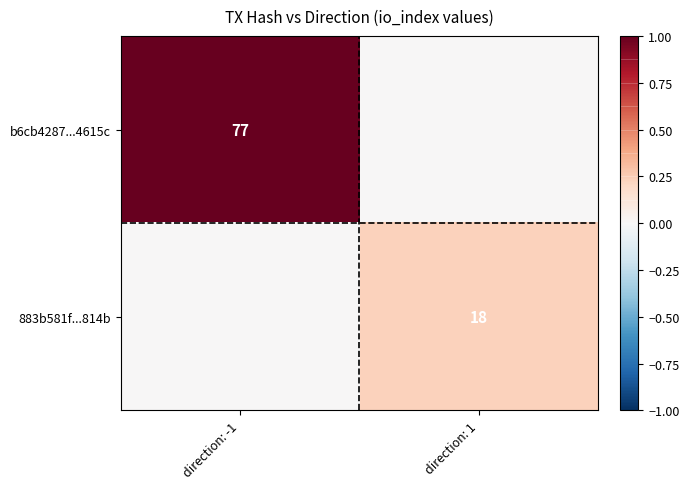

Which has a higher value, direction: 1 or direction: -1?

direction: -1